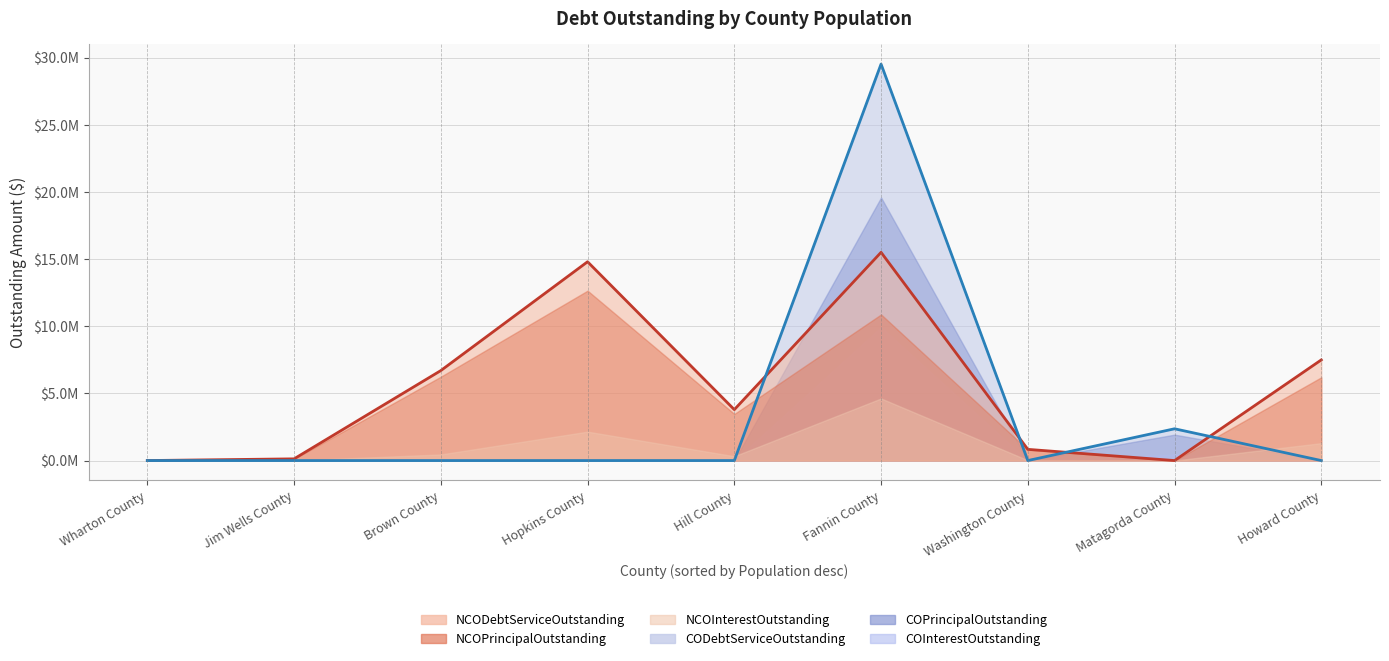

What is the difference between the maximum and minimum values in the CODebtServiceOutstanding series?

29522850.0